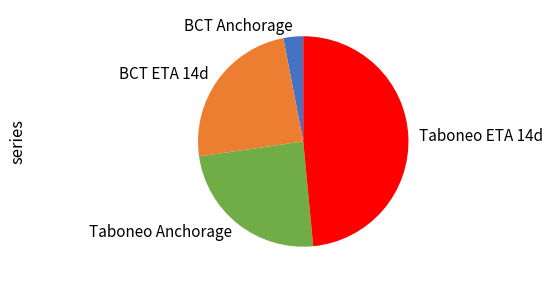

What is the smallest slice in the pie chart?

BCT Anchorage